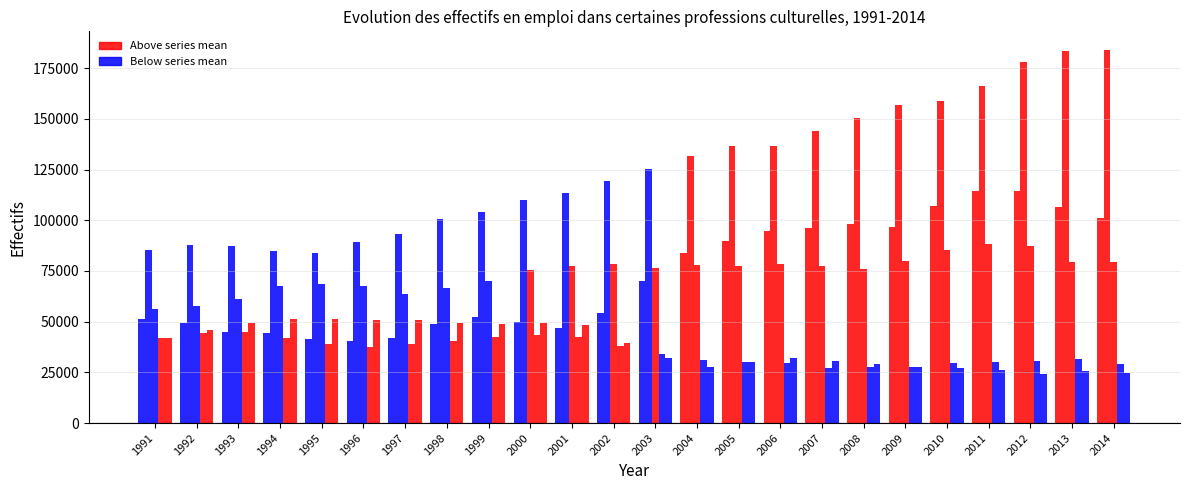

How many groups of bars are there?

24